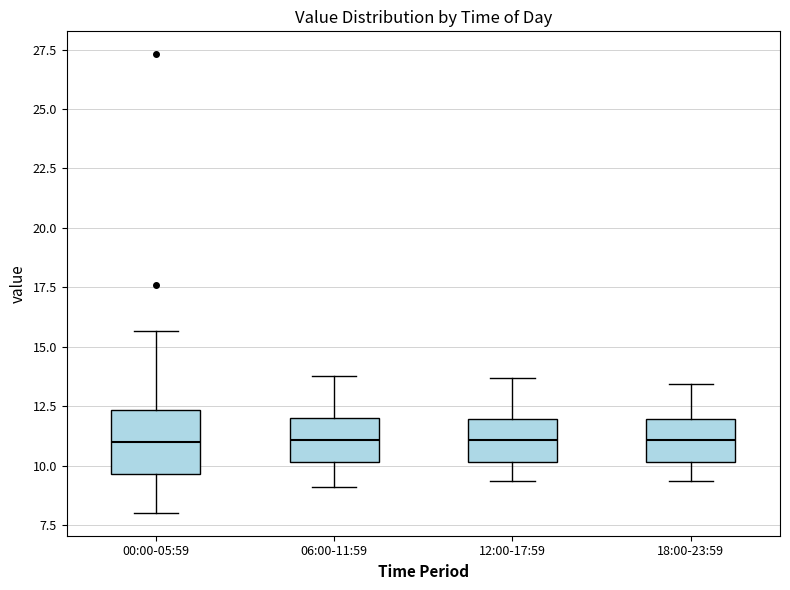

Reading left to right, read every box against the y-axis: the position of its median line, the range the box covers, and the ends of its whiskers. The values are not printed on the chart, so give them approximately, as read against the axis.

00:00-05:59: median 11.0, box 9.5 to 12.5, whiskers 8.0 to 15.5
06:00-11:59: median 11.0, box 10.0 to 12.0, whiskers 9.0 to 14.0
12:00-17:59: median 11.0, box 10.0 to 12.0, whiskers 9.5 to 13.5
18:00-23:59: median 11.0, box 10.0 to 12.0, whiskers 9.5 to 13.5